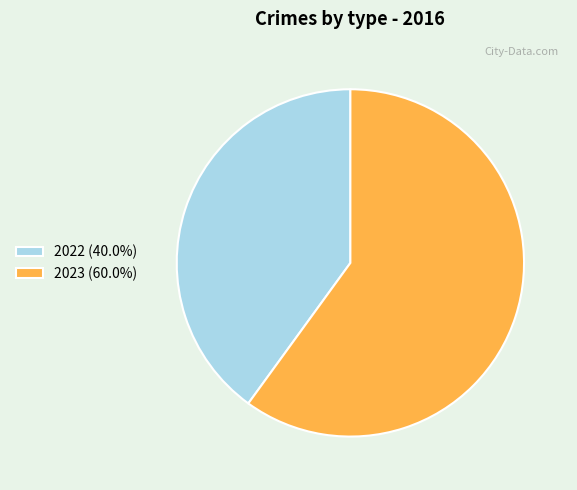

How many segments does this pie chart have?

2